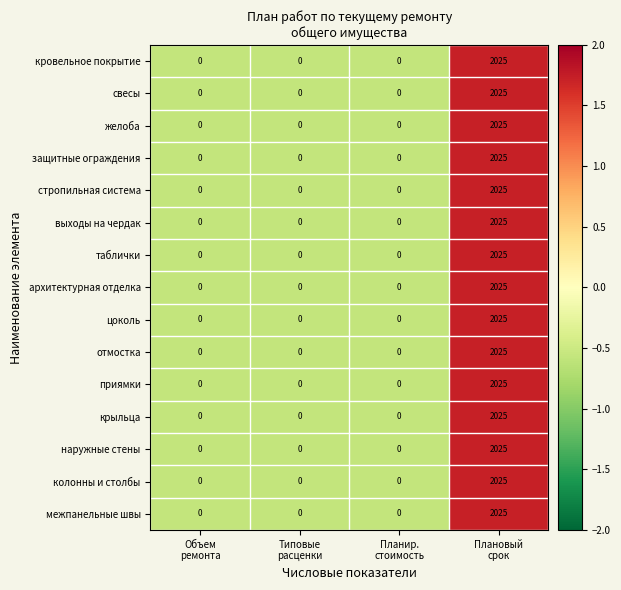

What is the average value of the колонны и столбы series?

506